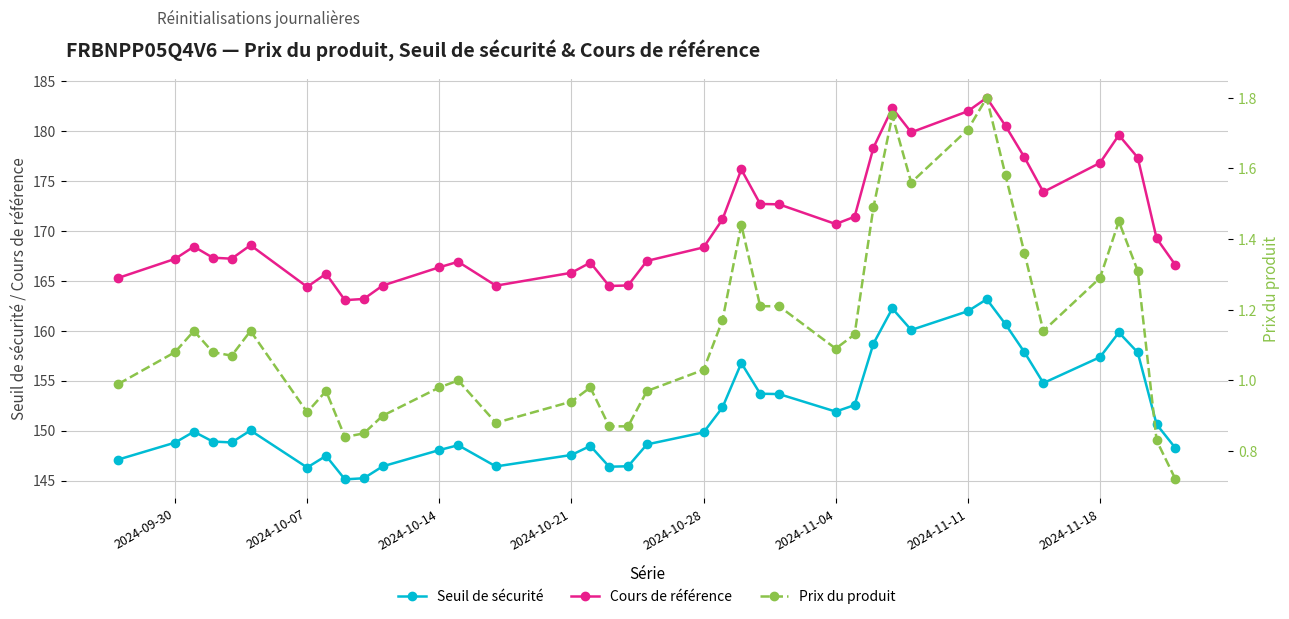

How many values in the Prix du produit series exceed 1?

23